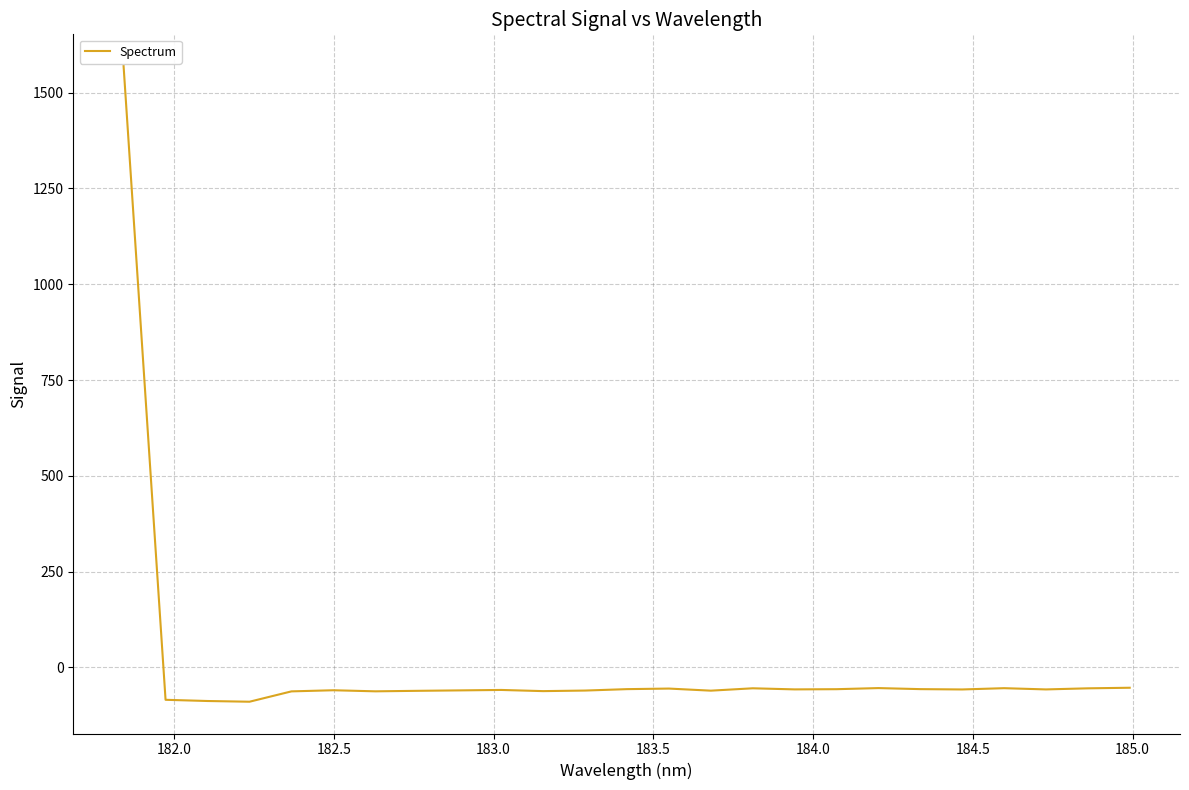

What is the greatest value displayed?

1569.5